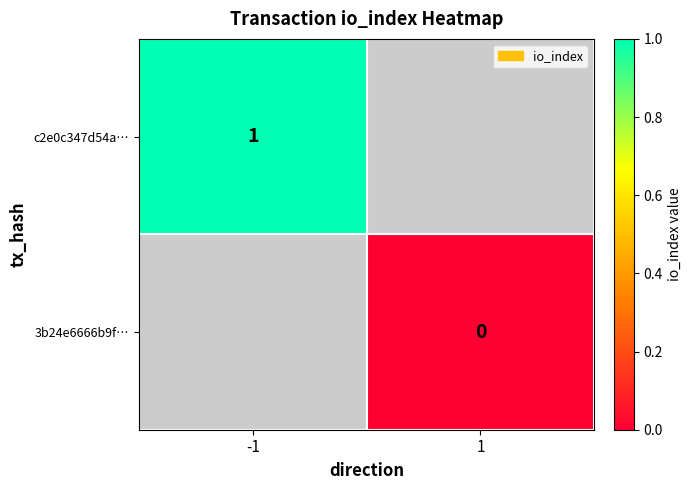

The c2e0c347d54a… series shows 0 at -1. True or false?

False